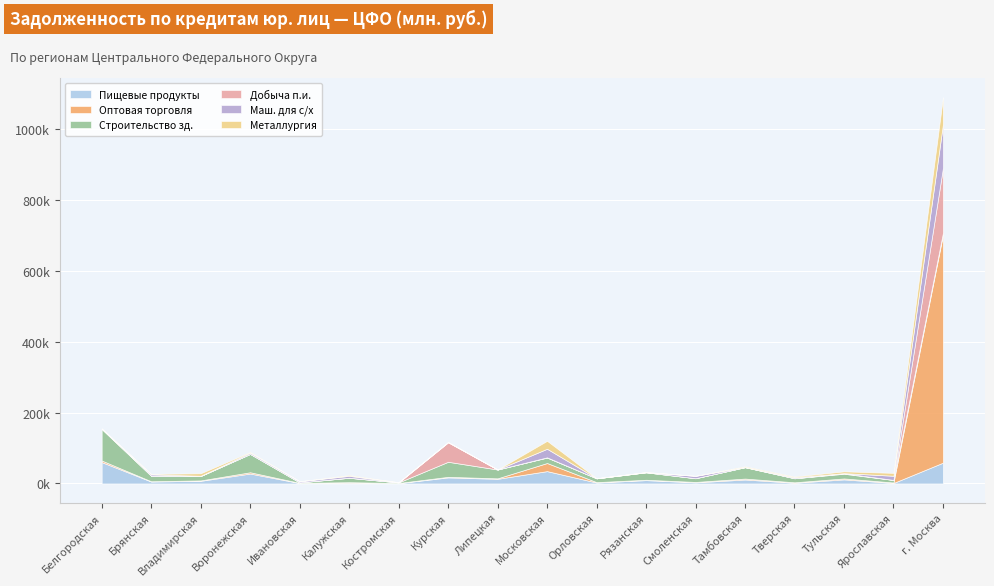

What is the difference between the maximum and minimum values in the Металлургия series?

75990